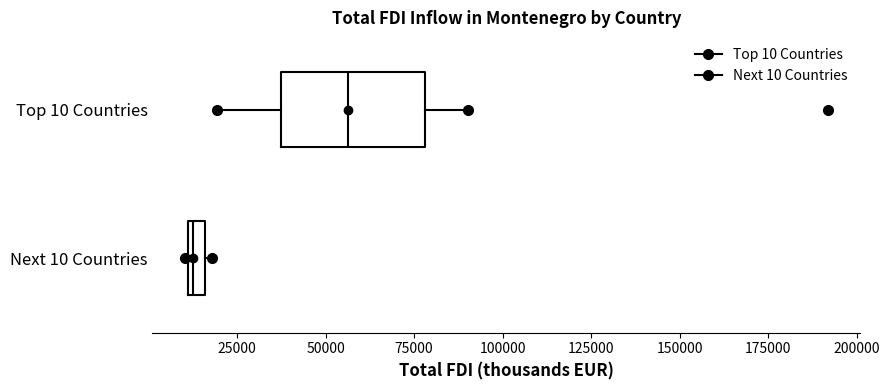

Where is the right edge of the box for Next 10 Countries on the x-axis? The values are not printed on the chart, so give them approximately, as read against the axis.

15000